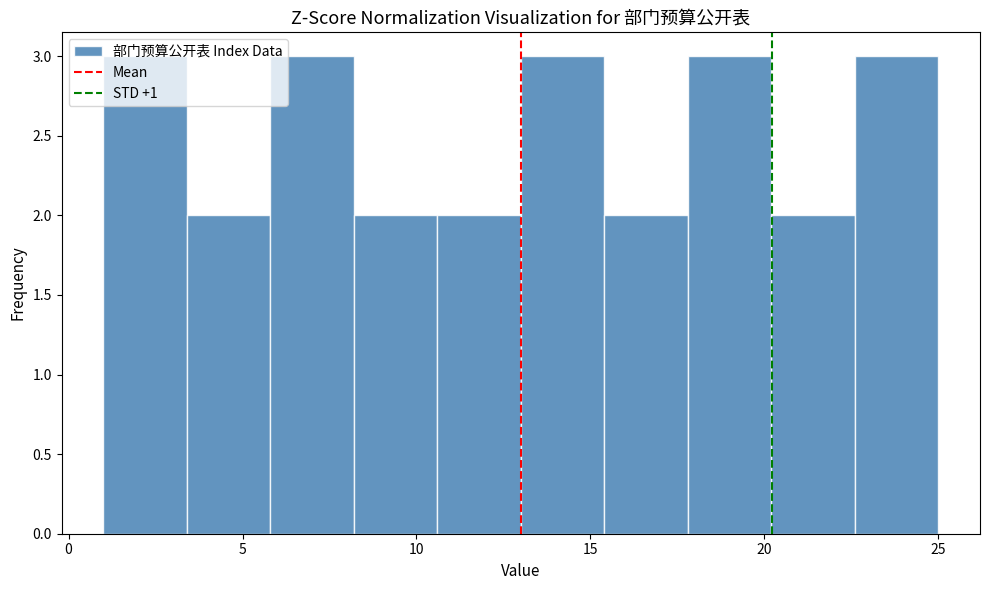

Reading left to right, list every bar in this chart as the range it spans on the x-axis followed by its height. Neither the bar edges nor the heights are printed on the chart, so give them approximately, as read against the axes.

1.0 to 3.4: 3
3.4 to 5.8: 2
5.8 to 8.2: 3
8.2 to 10.6: 2
10.6 to 13.0: 2
13.0 to 15.4: 3
15.4 to 17.8: 2
17.8 to 20.2: 3
20.2 to 22.6: 2
22.6 to 25.0: 3